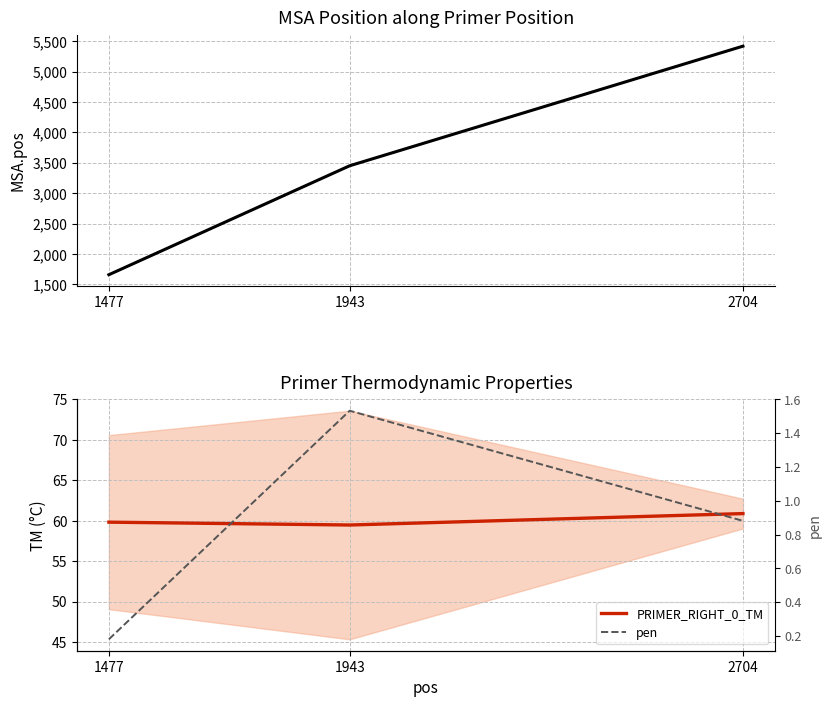

What is the value of the PRIMER_RIGHT_0_TM point at the 2nd from the left?

59.5